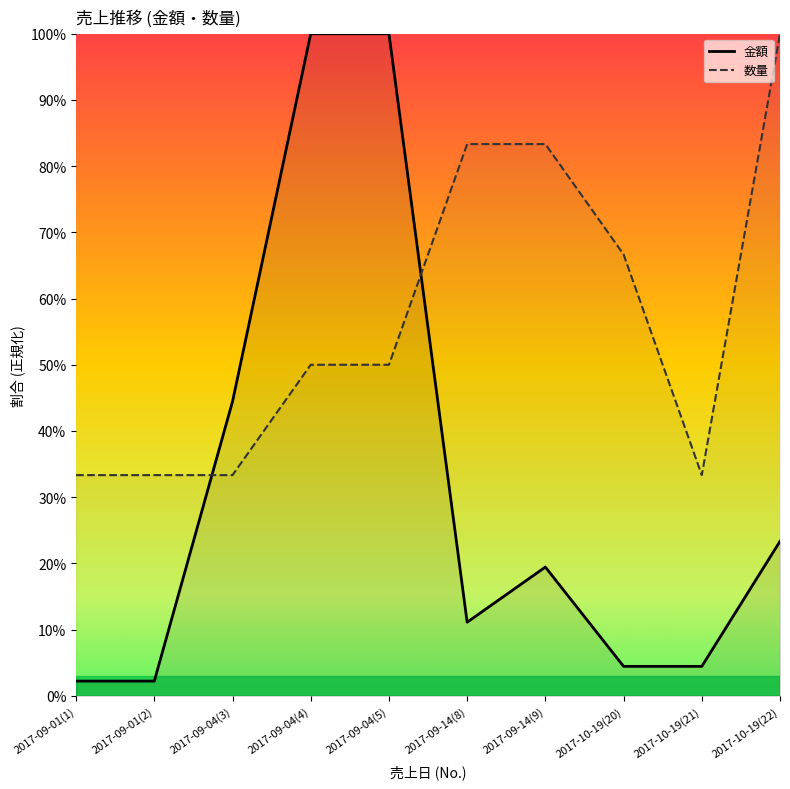

Between 2017-10-19(21) and 2017-10-19(22), which series saw the biggest shift?

数量